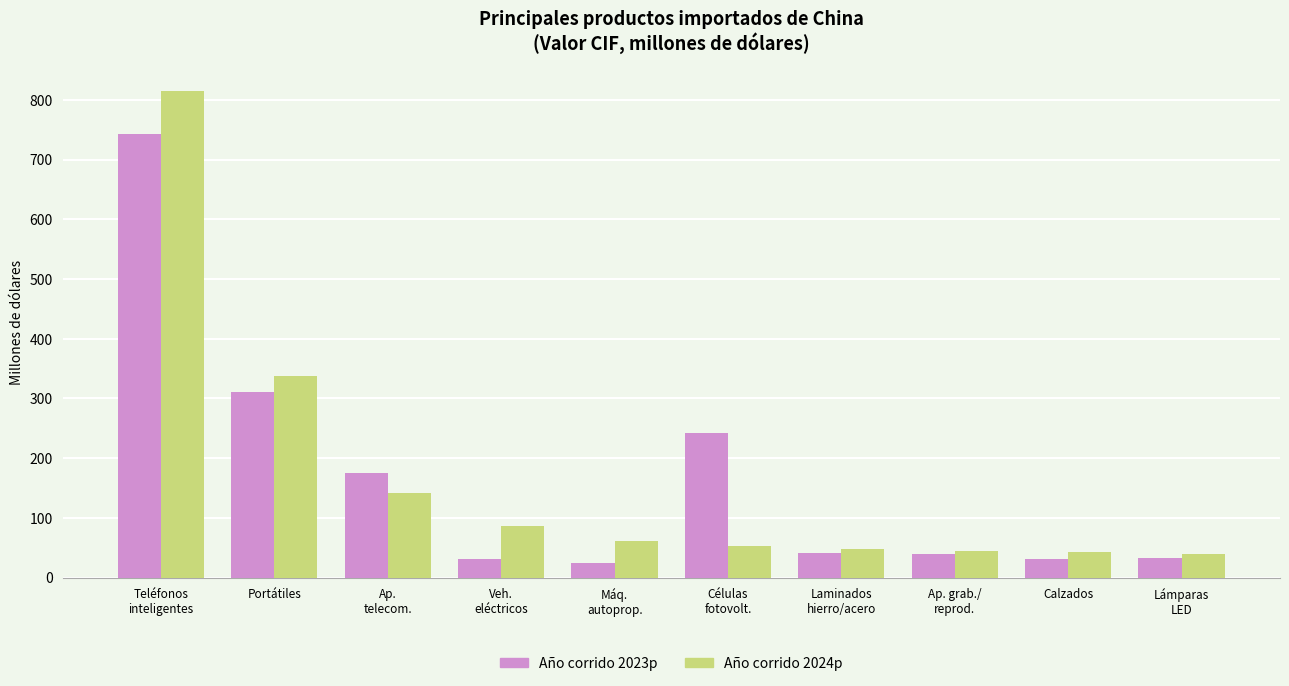

What is the spread (max minus min) of values at Lámparas
LED?

6.8